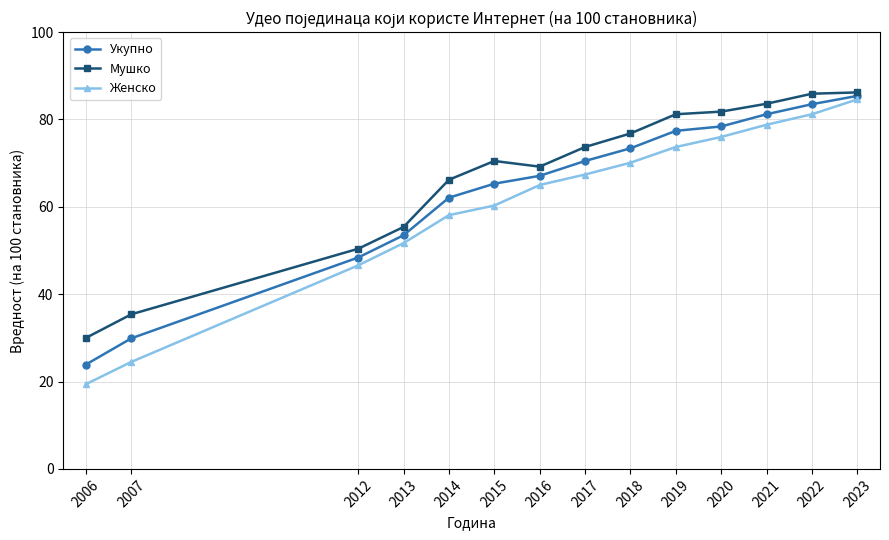

How many distinct data groups are displayed?

3